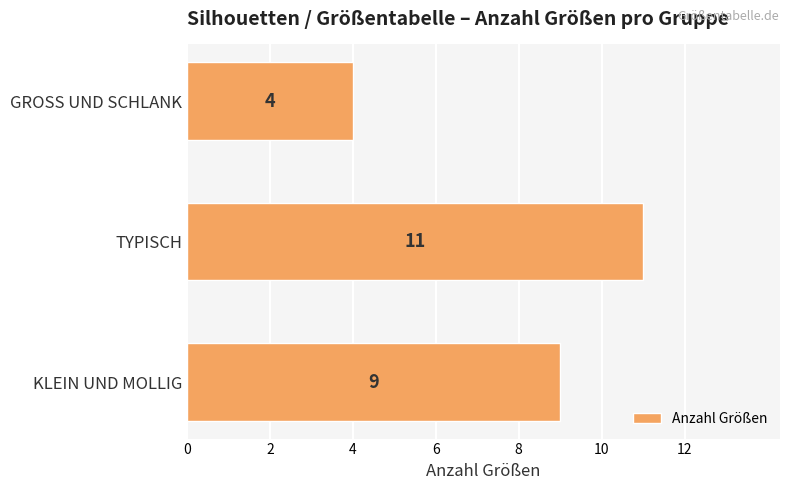

At which category does the chart reach its peak across all series?

TYPISCH